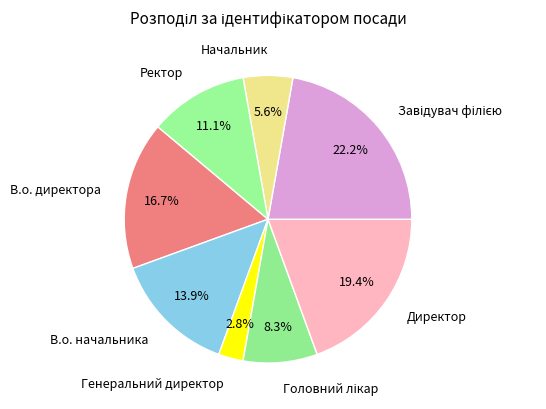

Between Директор and В.о. директора, which is larger?

Директор